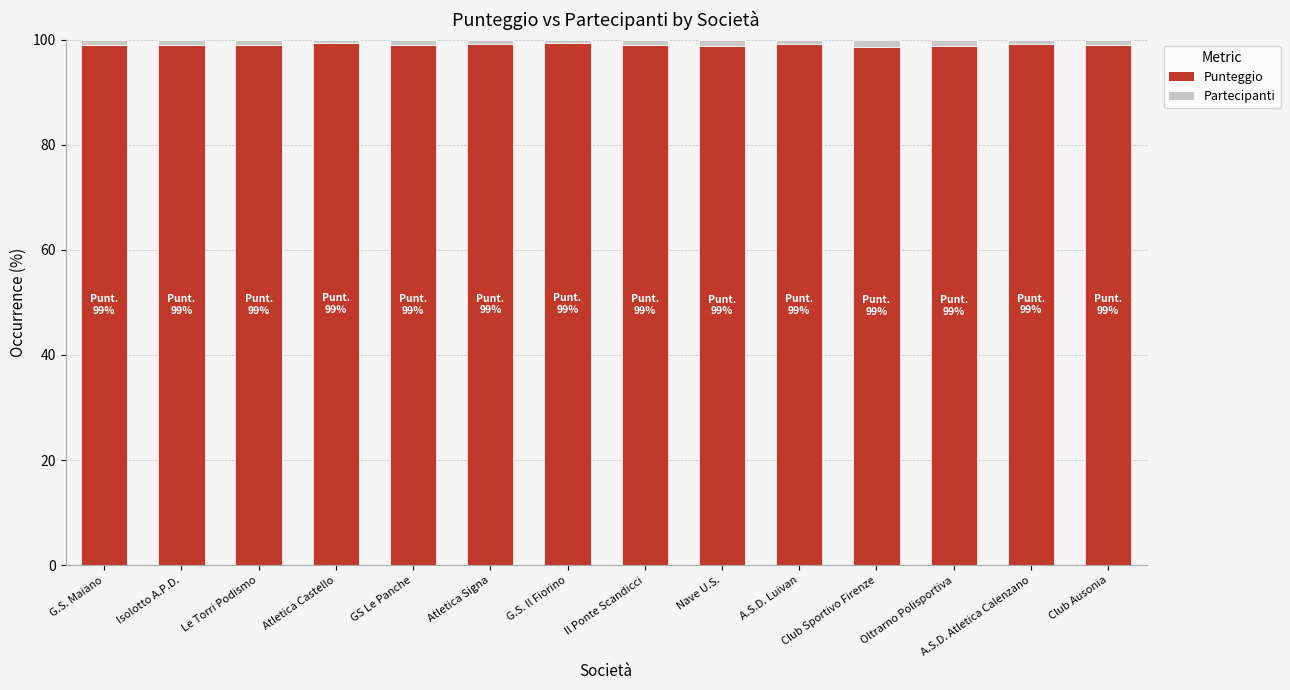

The Punteggio series shows 99.0 at Club Ausonia. True or false?

True